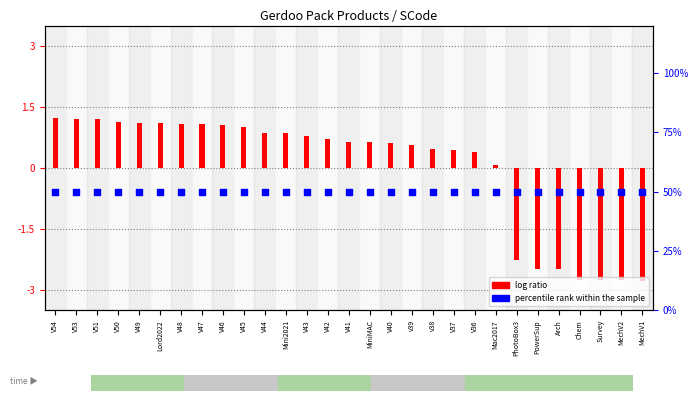

What are all the series names shown in the legend?

log ratio, percentile rank within the sample